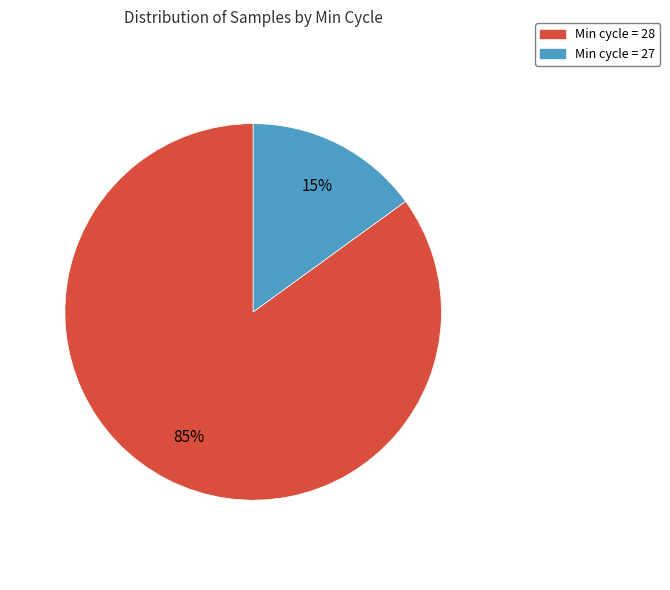

Is there any slice that represents more than half of the pie?

Yes